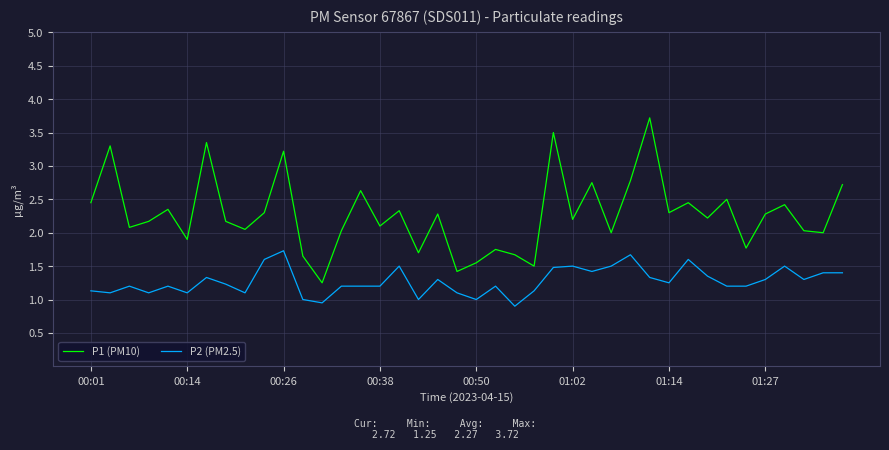

Which series has the widest spread of values?

P1 (PM10)